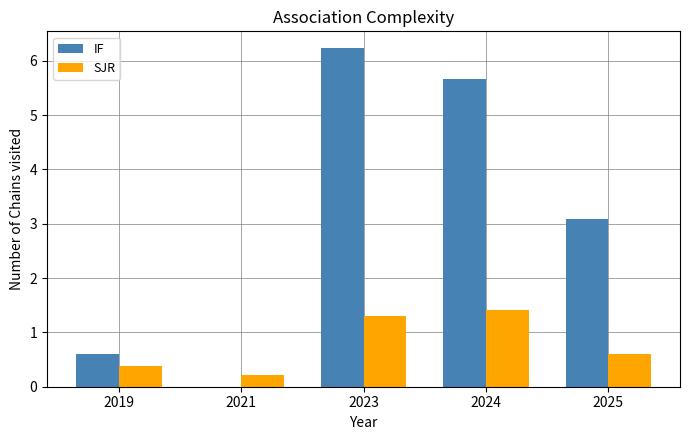

Which series has the widest spread of values?

IF